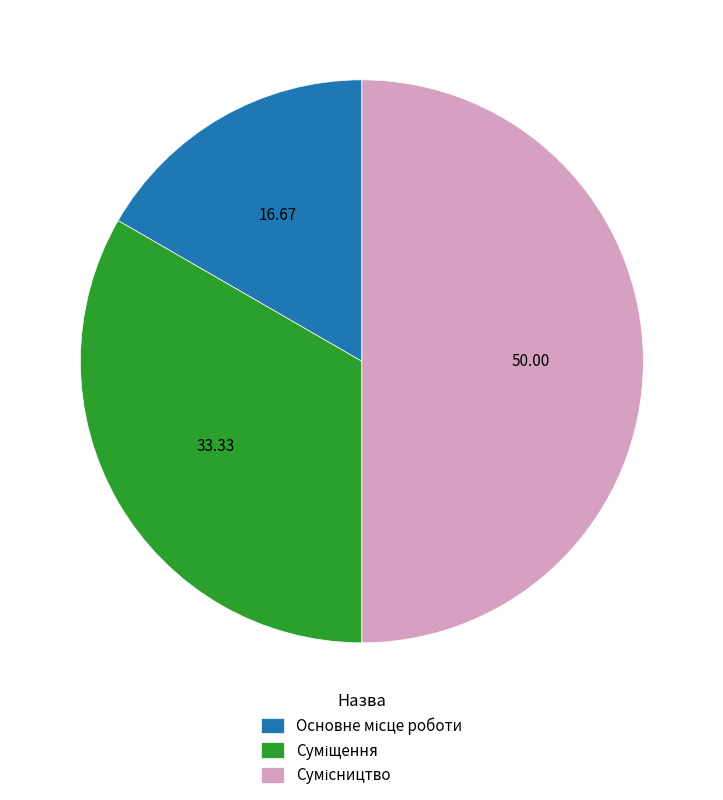

To the nearest percent, what portion does Основне місце роботи represent?

17%